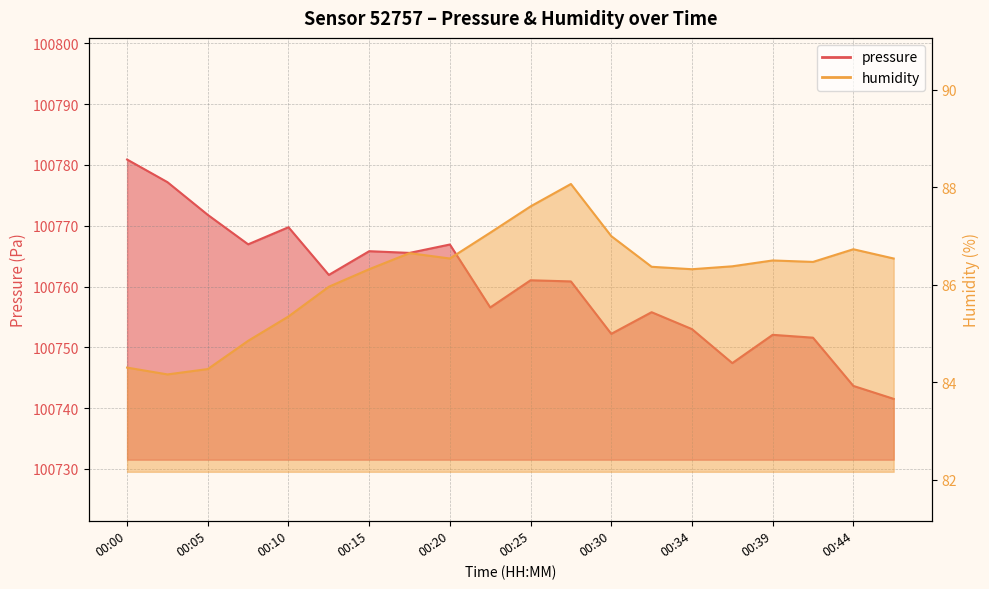

What is the value of the pressure point at the 14th from the left?

100755.8